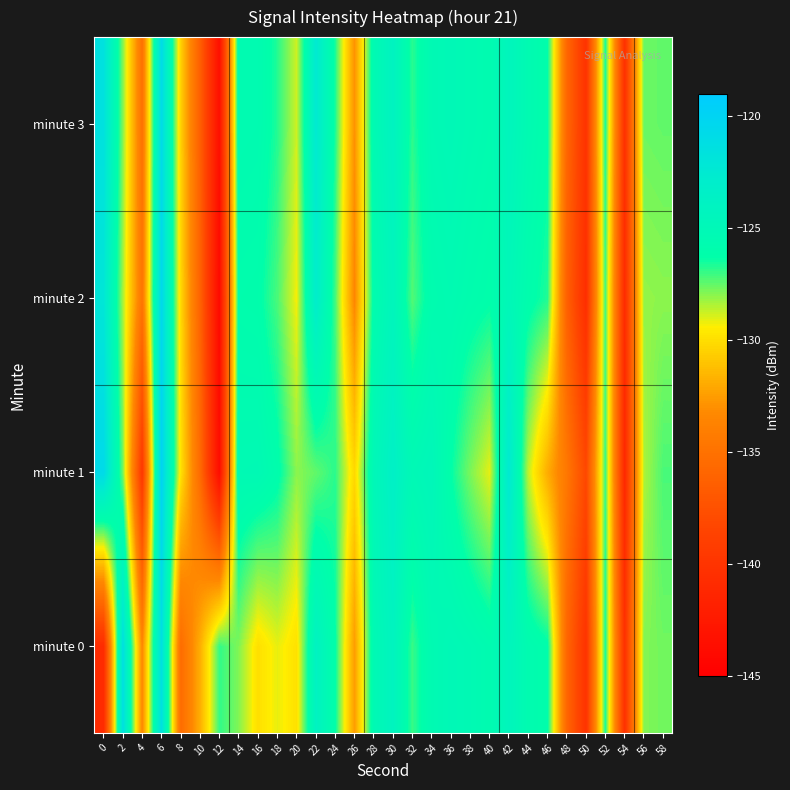

Which series has the largest total across all categories?

minute 3